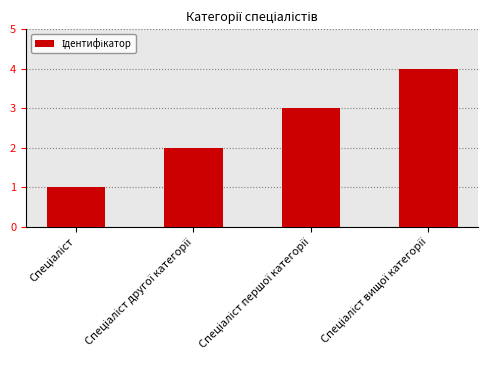

What is the maximum value shown in the chart?

4